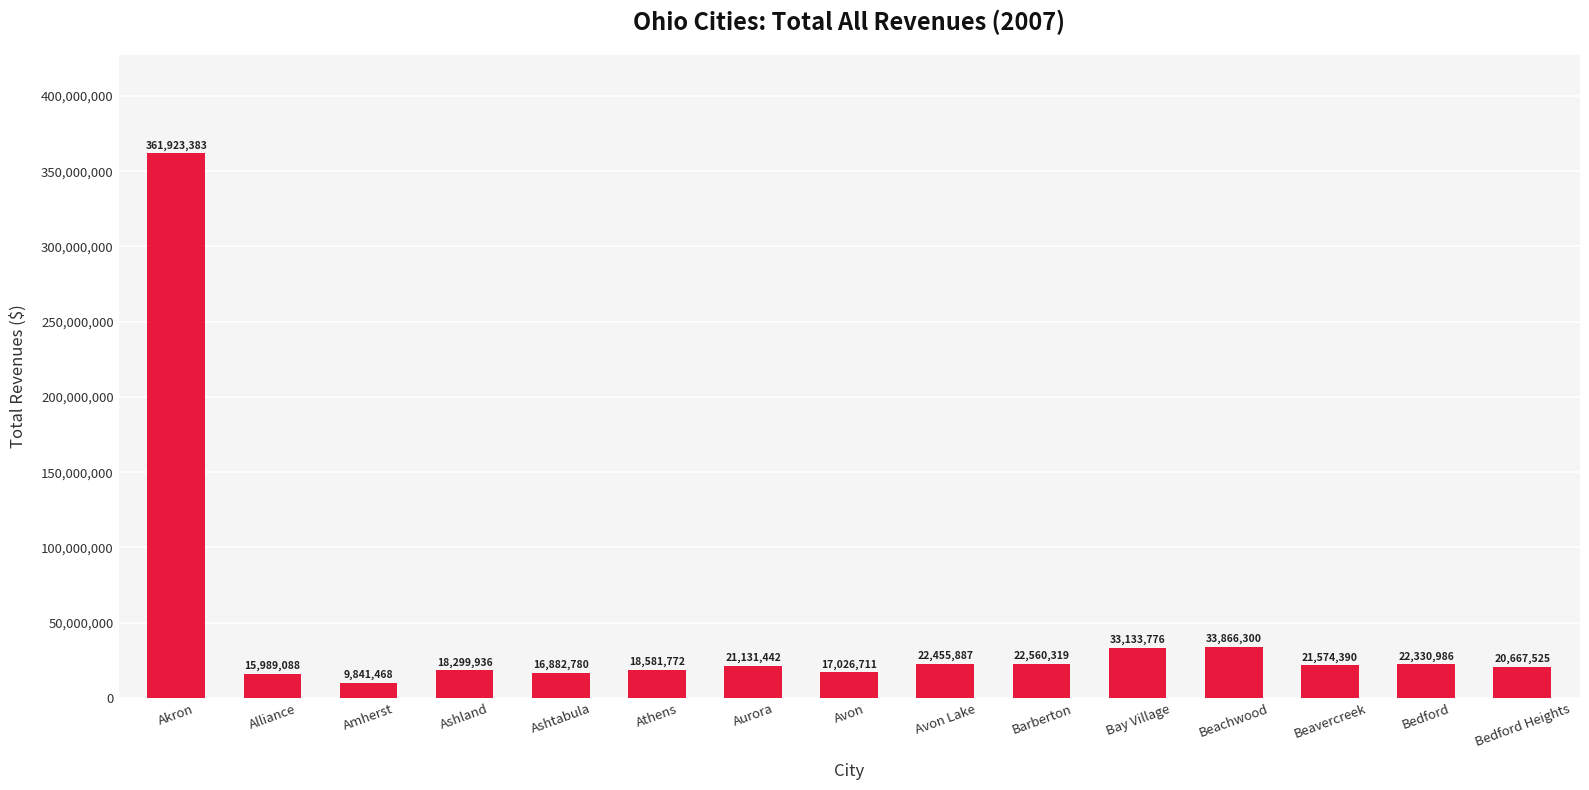

How many series are shown in this chart?

1